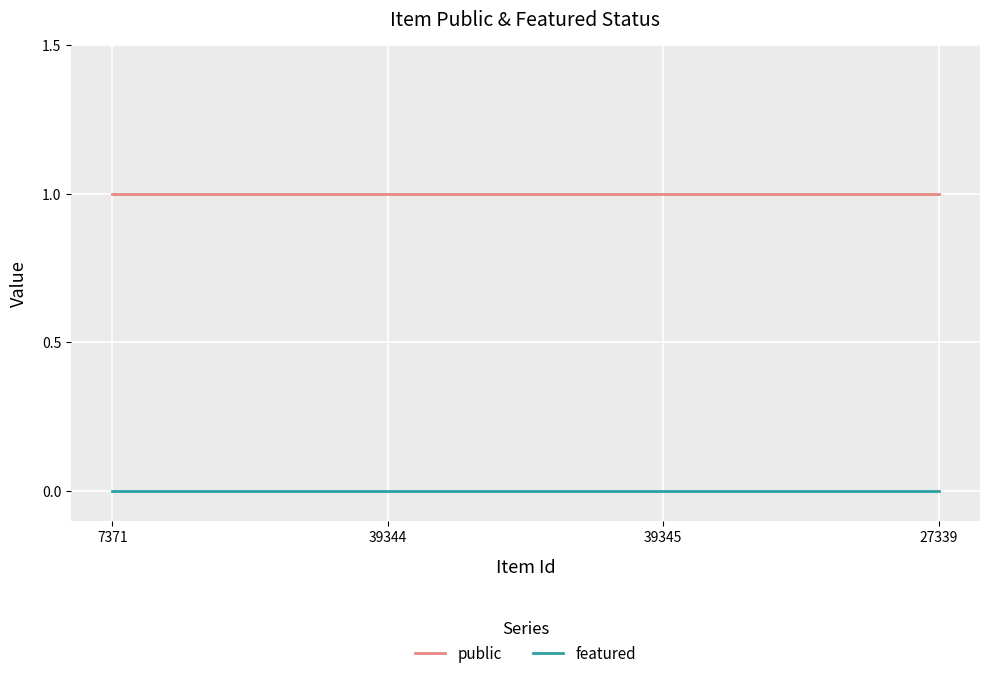

What is the sum of all public values?

4